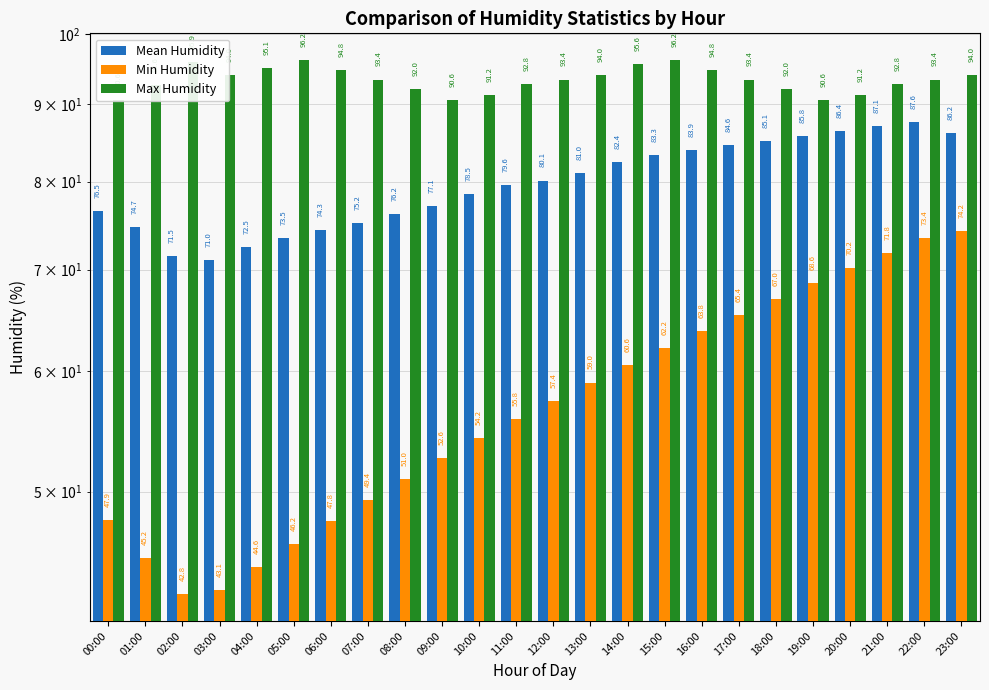

Between 09:00 and 20:00, which is larger?

20:00